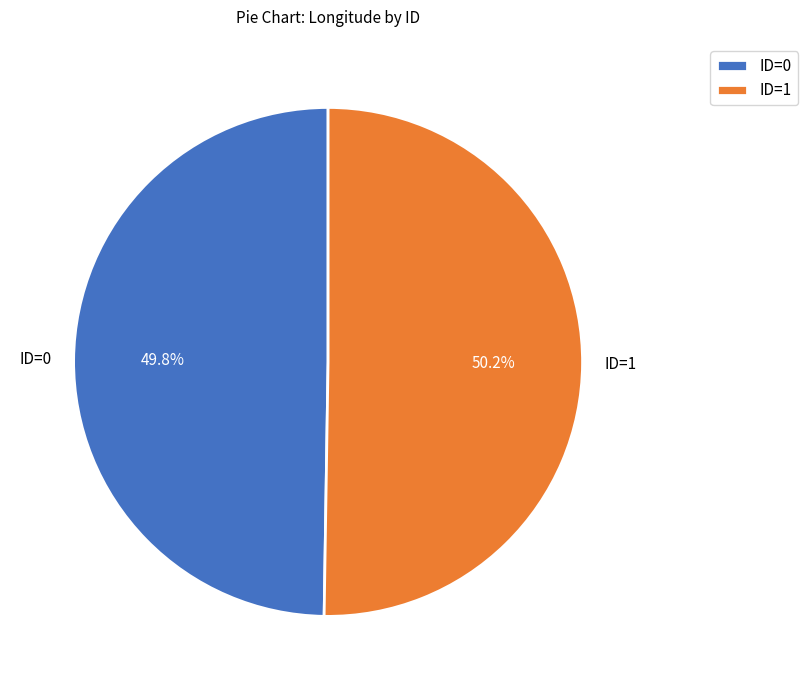

How much of the chart is everything except ID=1?

49.8%